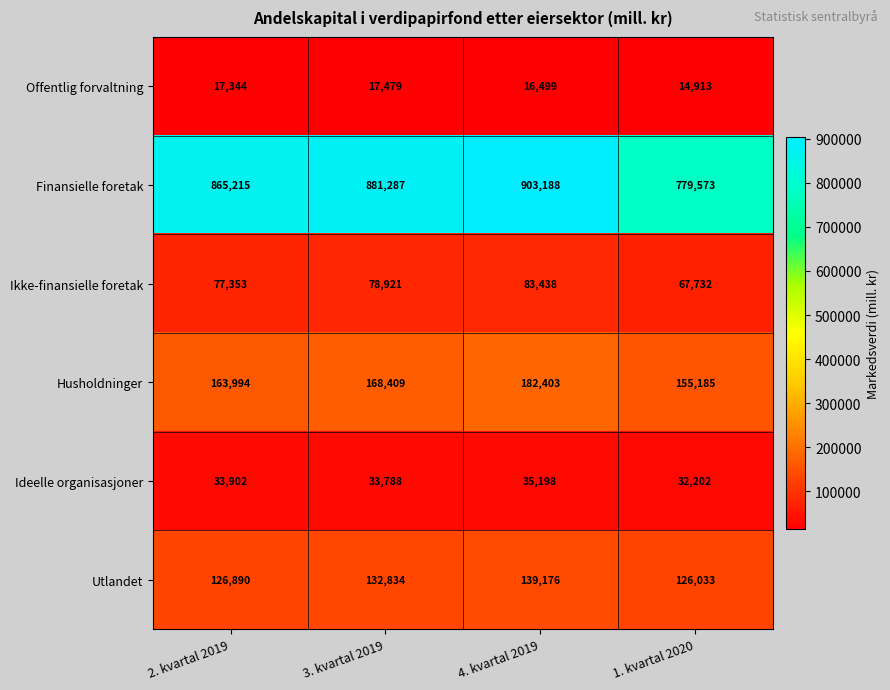

Reading left to right, transcribe all the data shown in this chart.

Offentlig forvaltning: 17344	17479	16499	14913
Finansielle foretak: 865215	881287	903188	779573
Ikke-finansielle foretak: 77353	78921	83438	67732
Husholdninger: 163994	168409	182403	155185
Ideelle organisasjoner: 33902	33788	35198	32202
Utlandet: 126890	132834	139176	126033